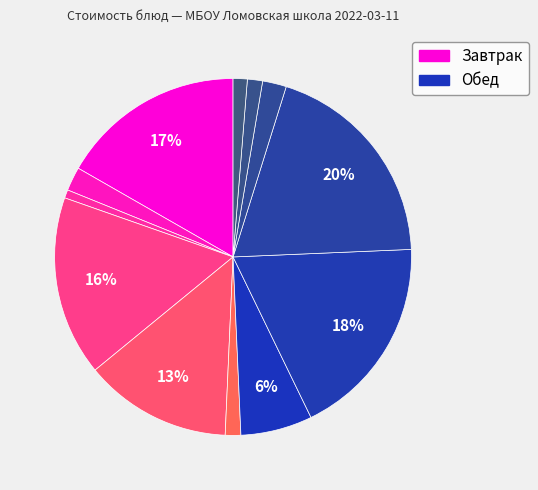

Count the number of slices in the pie.

12